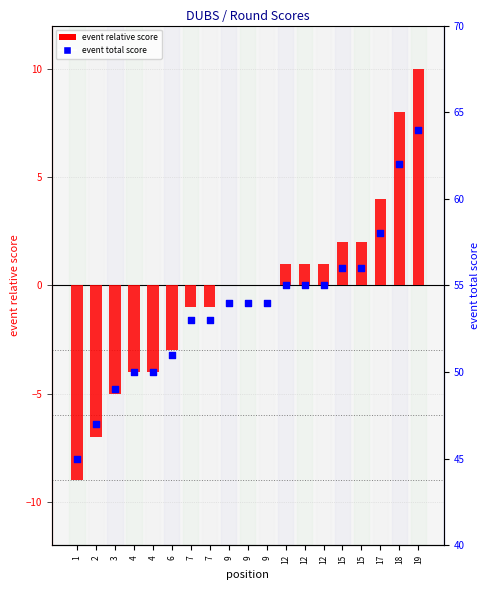

Which series has the largest Y range (max minus min)?

event relative score